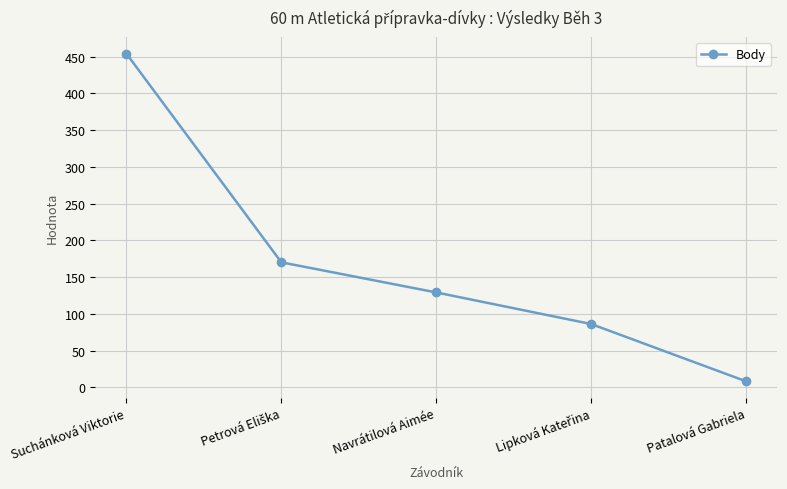

Which has a higher value, Navrátilová Aimée or Suchánková Viktorie?

Suchánková Viktorie